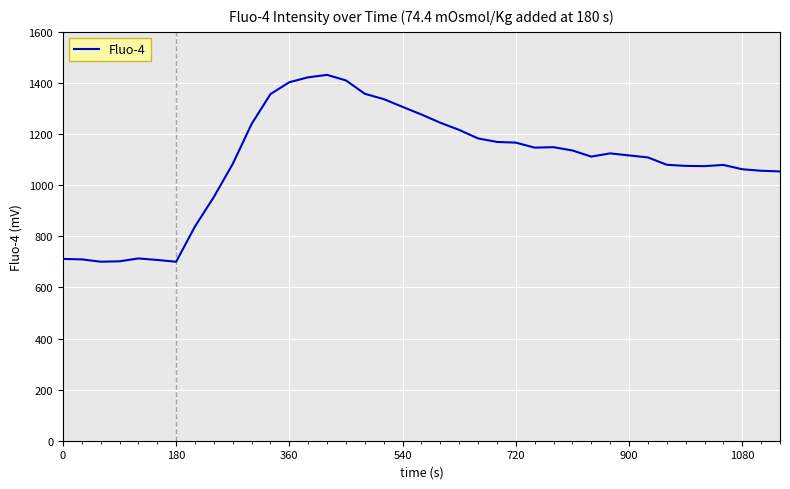

What is the minimum value shown in the chart?

700.3